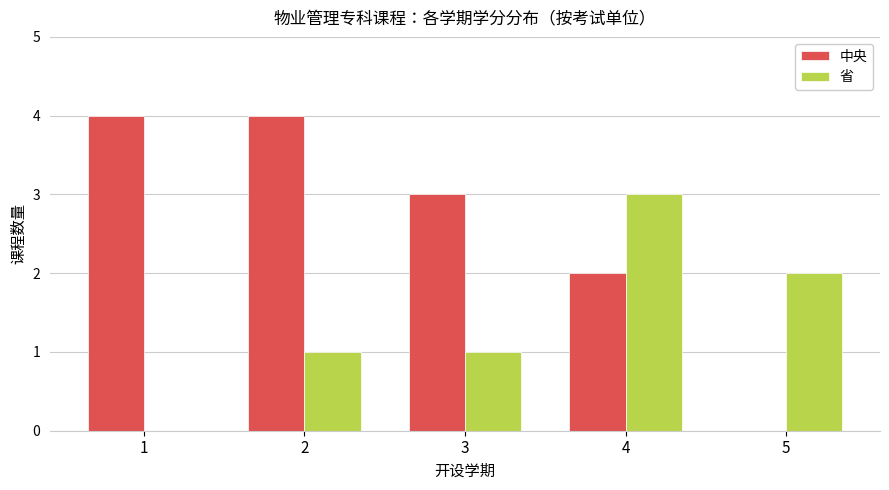

Reading left to right, transcribe all the data shown in this chart.

中央: 4	4	3	2	0
省: 0	1	1	3	2